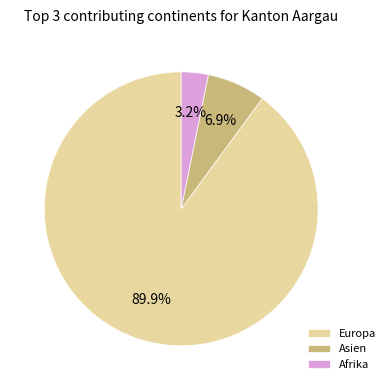

How many slices are in this pie chart?

3